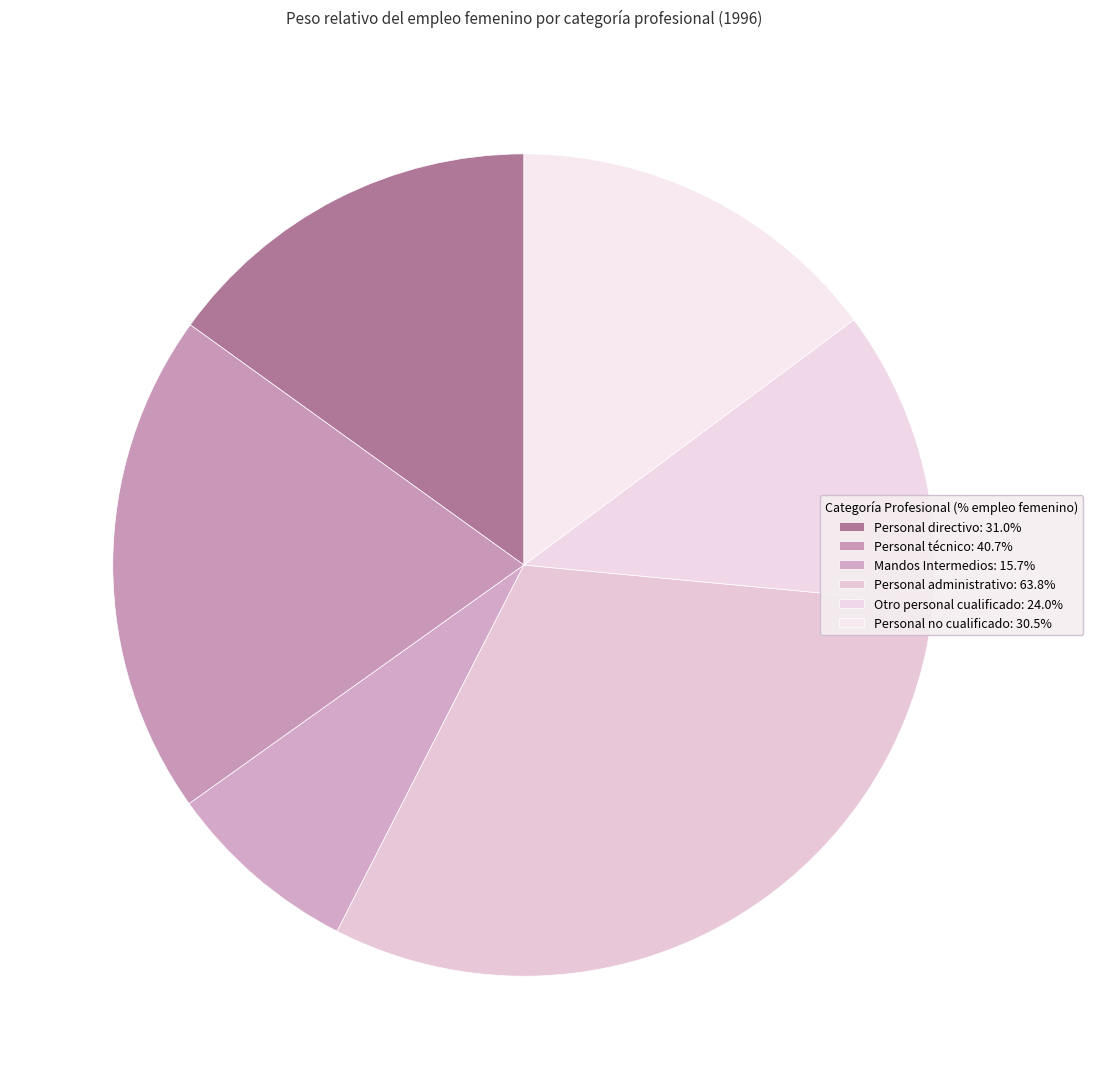

How many slices are in this pie chart?

6